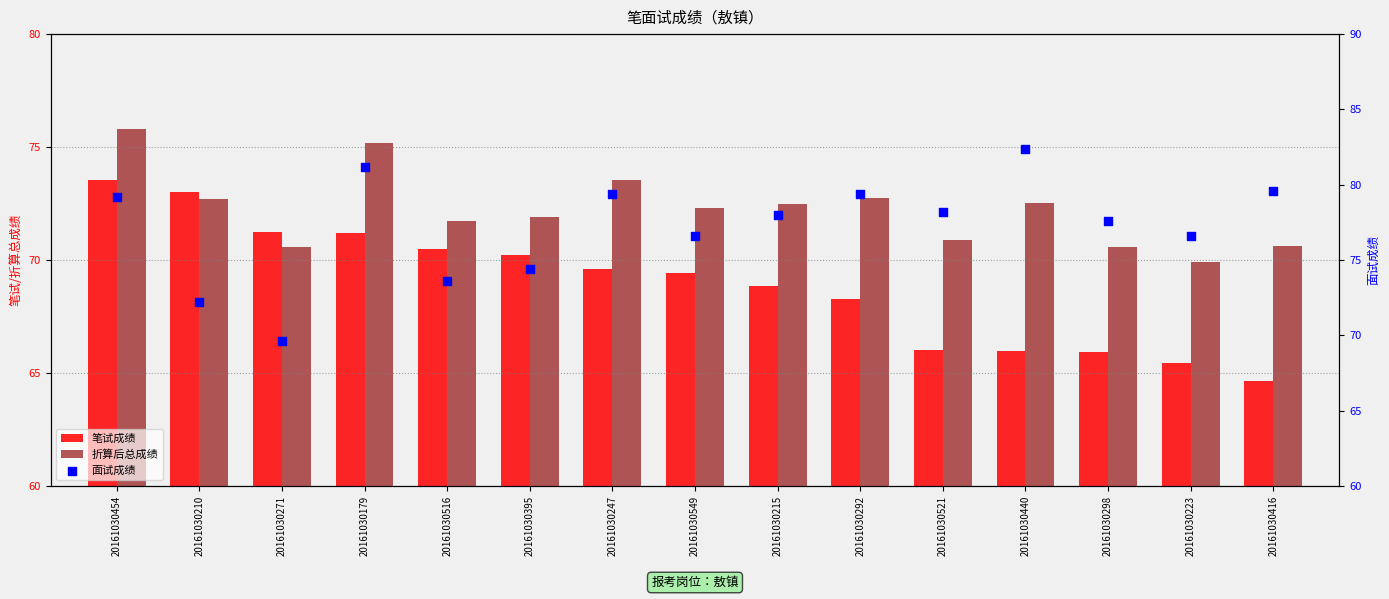

At how many categories does at least one series exceed 68?

15